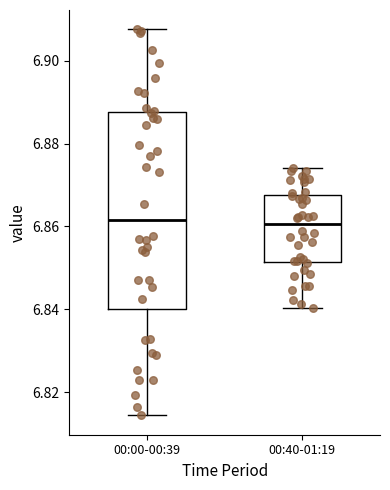

Reading left to right, read every box against the y-axis: the position of its median line, the range the box covers, and the ends of its whiskers. The values are not printed on the chart, so give them approximately, as read against the axis.

00:00-00:39: median 6.862, box 6.840 to 6.888, whiskers 6.814 to 6.908
00:40-01:19: median 6.860, box 6.852 to 6.868, whiskers 6.840 to 6.874